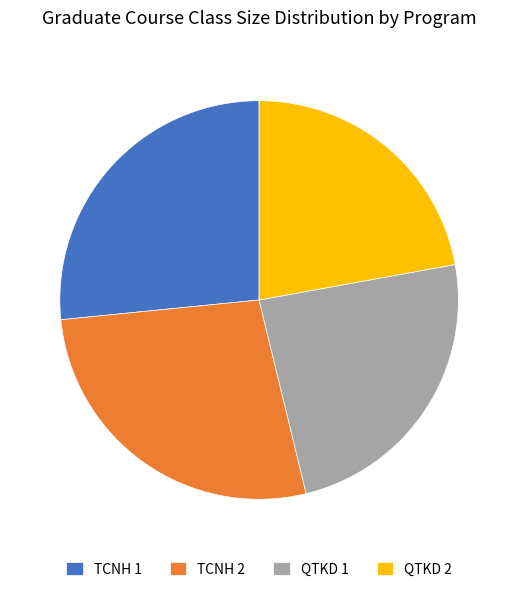

How many slices are in this pie chart?

4